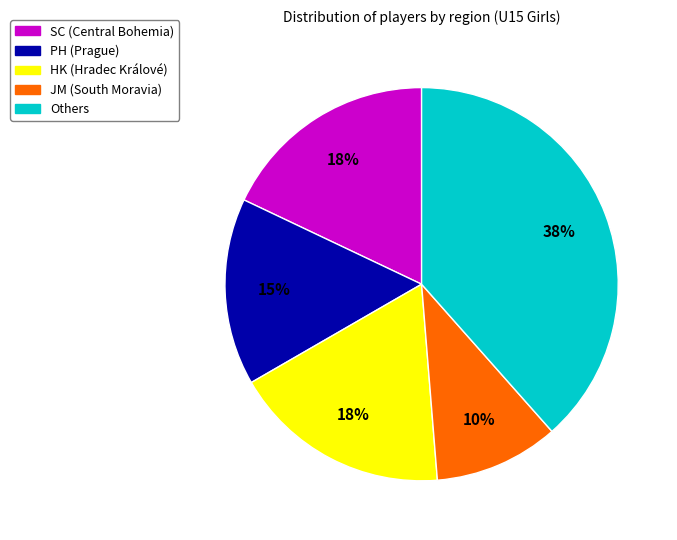

Does any single category account for the majority?

No